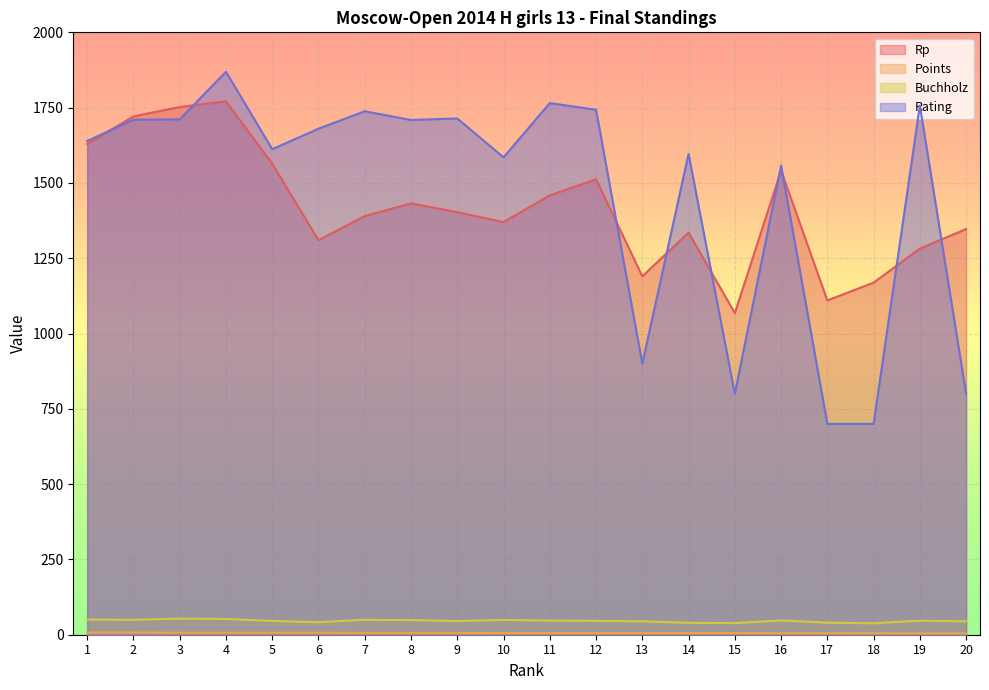

Reading right to left, transcribe all the data shown in this chart.

Rp: 1347.0	1282.0	1169.0	1110.0	1541.0	1068.0	1335.0	1190.0	1512.0	1459.0	1370.0	1403.0	1432.0	1390.0	1310.0	1564.0	1771.0	1752.0	1721.0	1629.0
Points: 4.5	4.5	5.0	5.0	5.0	5.5	5.5	5.5	5.5	5.5	5.5	6.0	6.0	6.0	6.5	6.5	6.5	6.5	7.0	7.0
Buchholz: 44.5	46.5	38.0	40.0	47.5	38.5	39.5	44.5	46.0	47.0	49.0	45.5	48.5	49.5	41.5	45.5	52.5	53.5	49.5	50.5
Rating: 800.0	1757.0	700.0	700.0	1558.0	800.0	1596.0	900.0	1743.0	1765.0	1585.0	1714.0	1709.0	1738.0	1680.0	1612.0	1869.0	1711.0	1710.0	1639.0